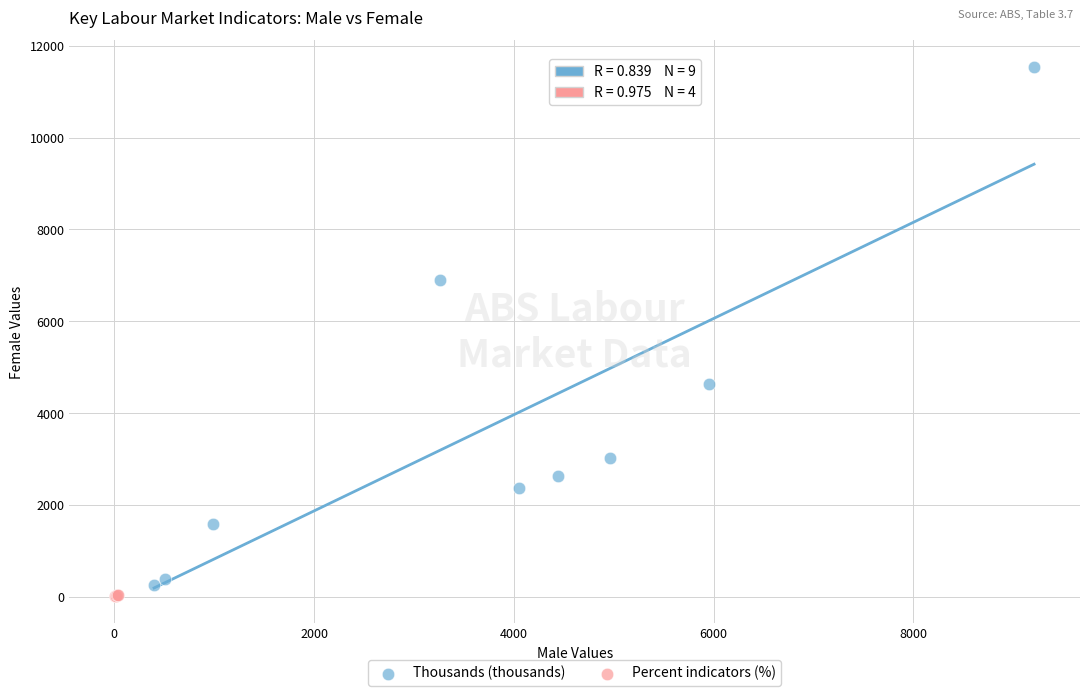

Which series has the widest spread of Y values?

Thousands (thousands)